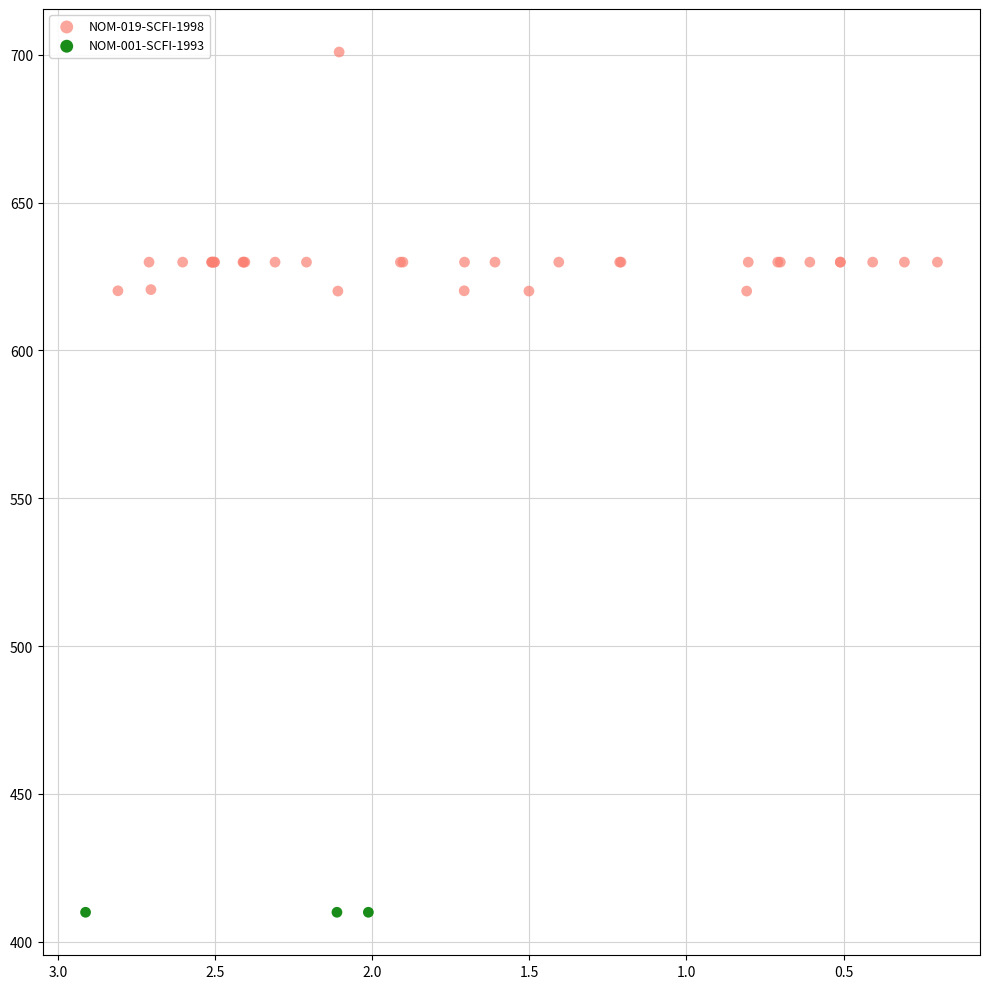

Which series reaches the maximum Y coordinate?

NOM-019-SCFI-1998